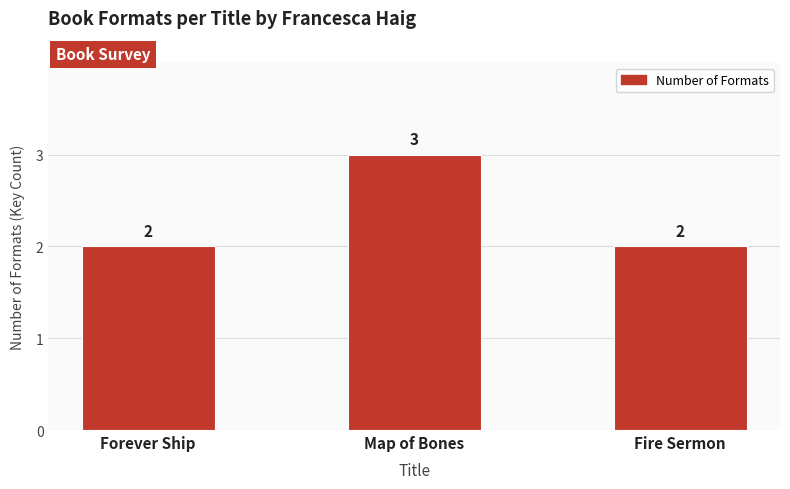

What is the change in value from Map of Bones to Fire Sermon?

-1